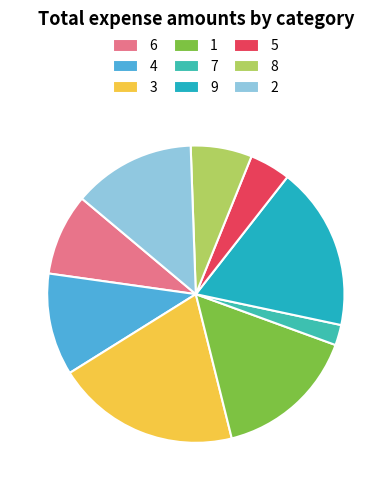

What percentage is the 9 slice, to the nearest percent?

18%